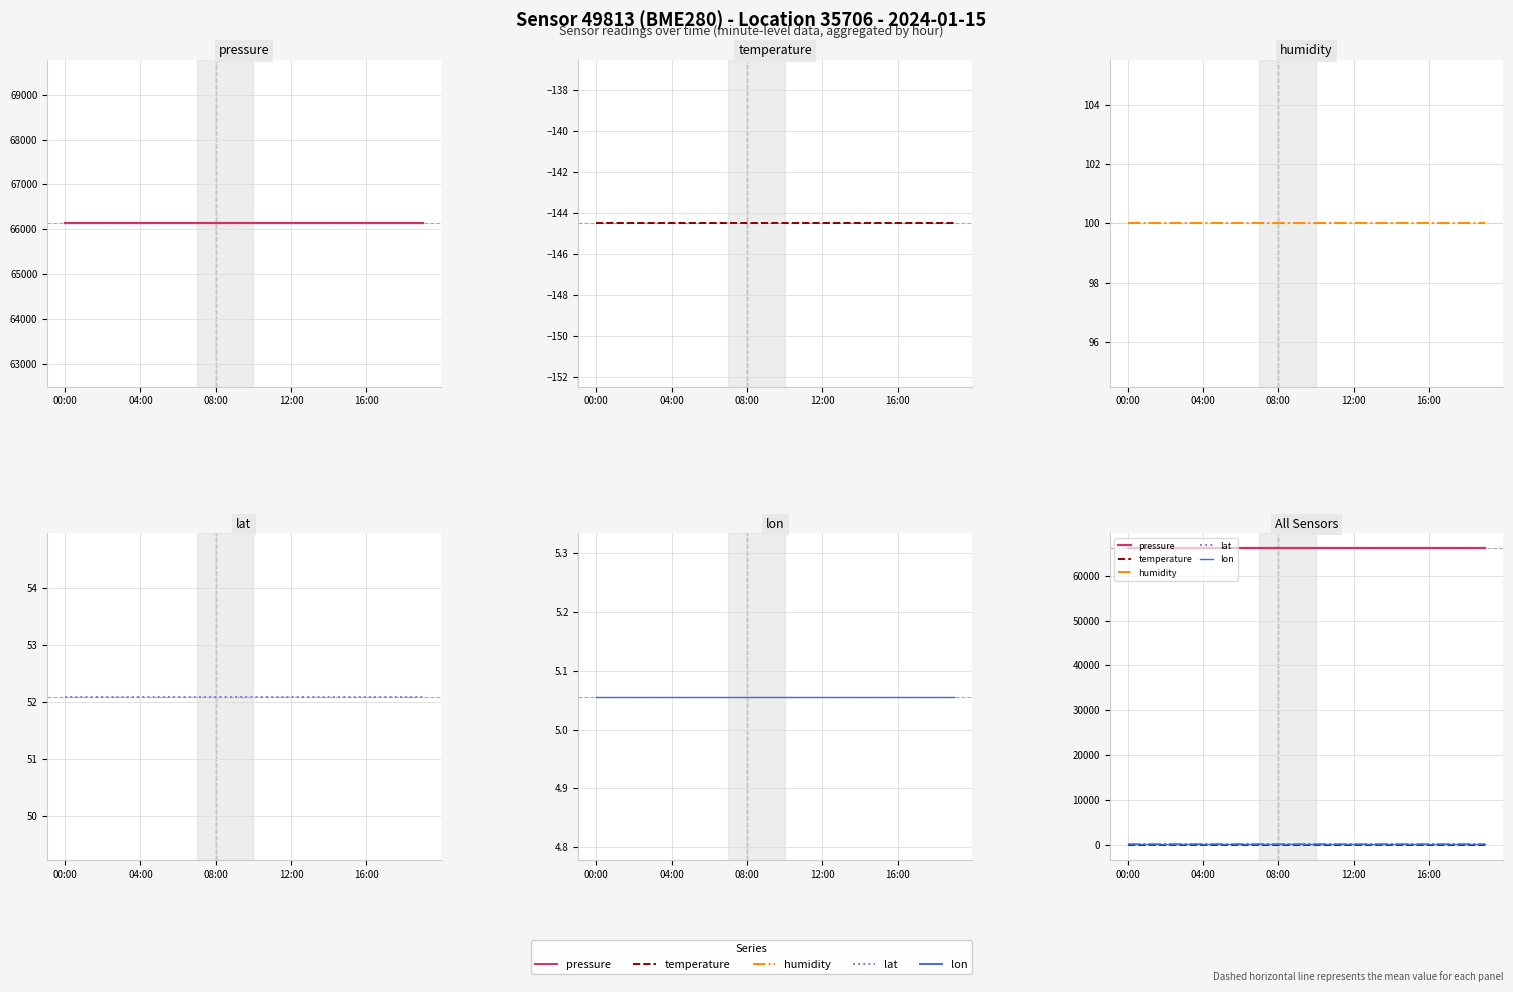

What are all the series names shown in the legend?

pressure, temperature, humidity, lat, lon